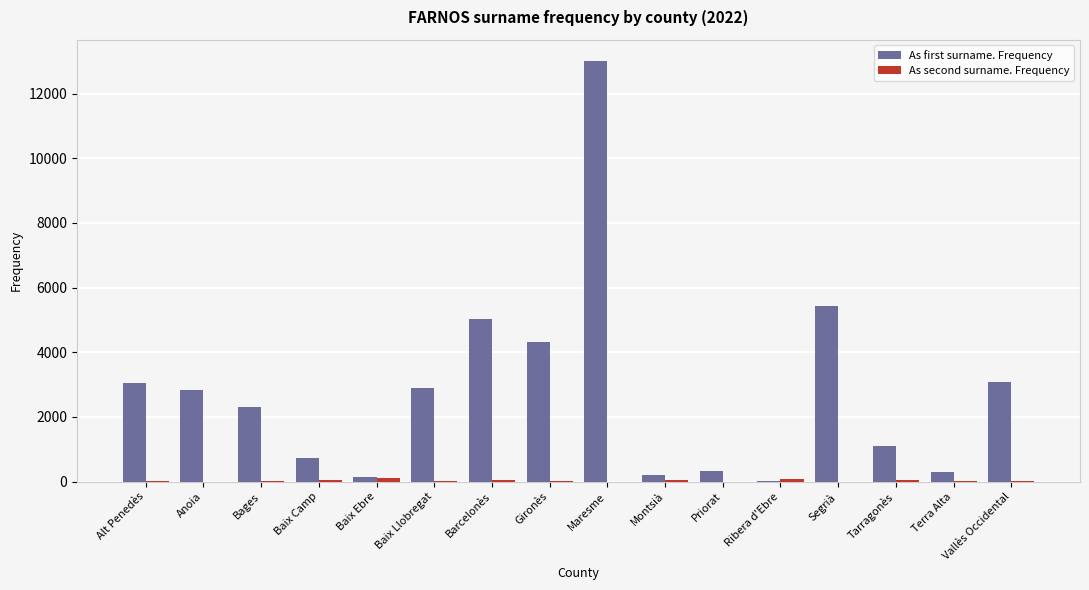

At which label is As first surname. Frequency closest to 6524?

Segrià